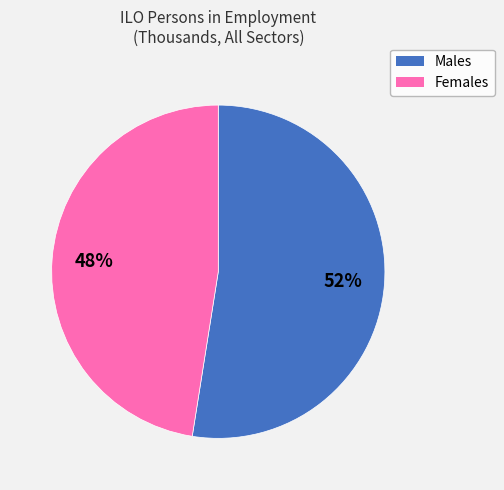

Does any single category account for the majority?

Yes